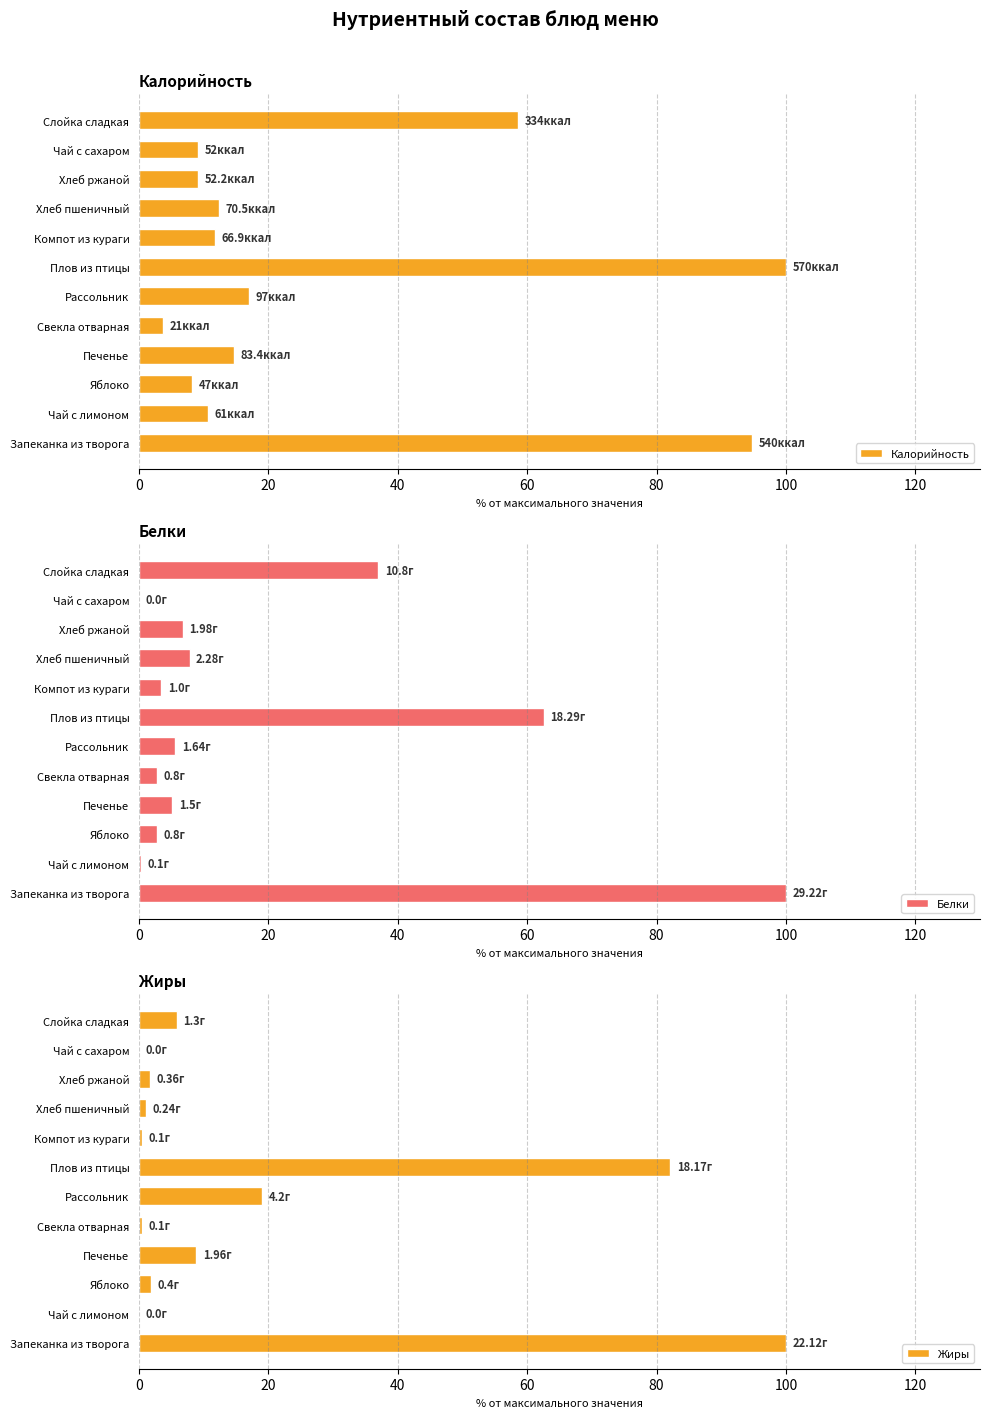

The Калорийность series shows 13.5 at Хлеб ржаной. True or false?

False